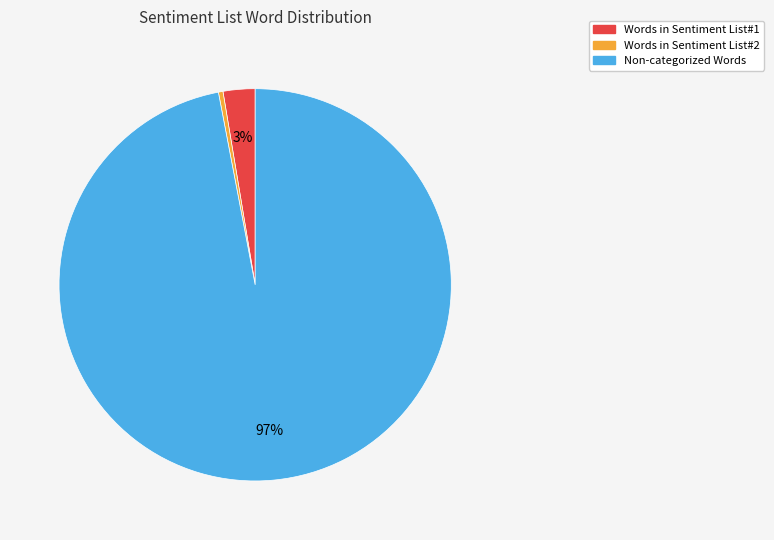

How many slices are in this pie chart?

3